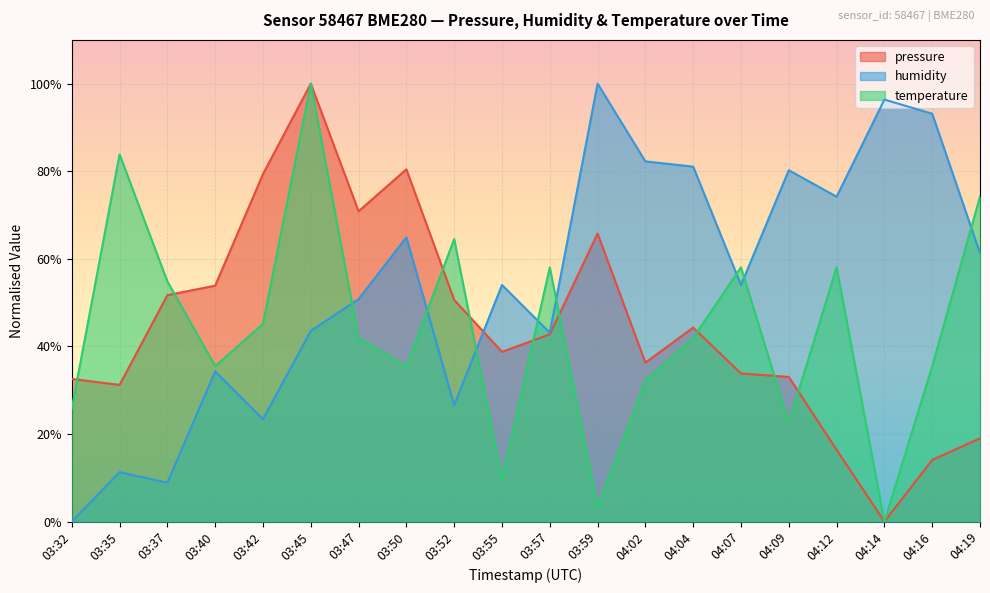

The humidity series shows 43.5 at 03:45. True or false?

True